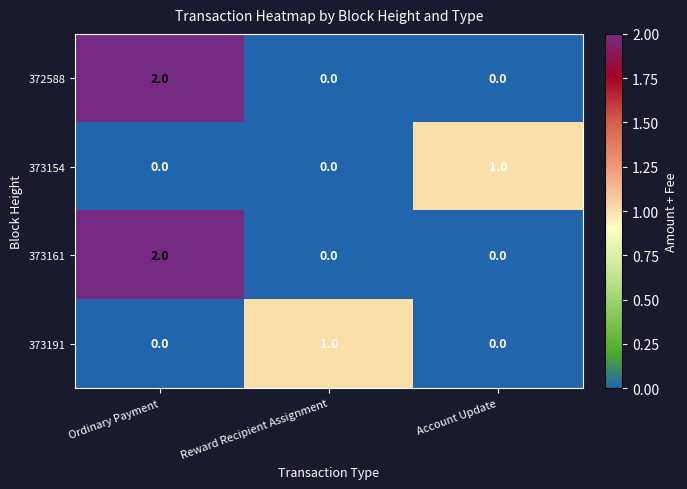

Count the 373191 values in the range 0 to 1.

3